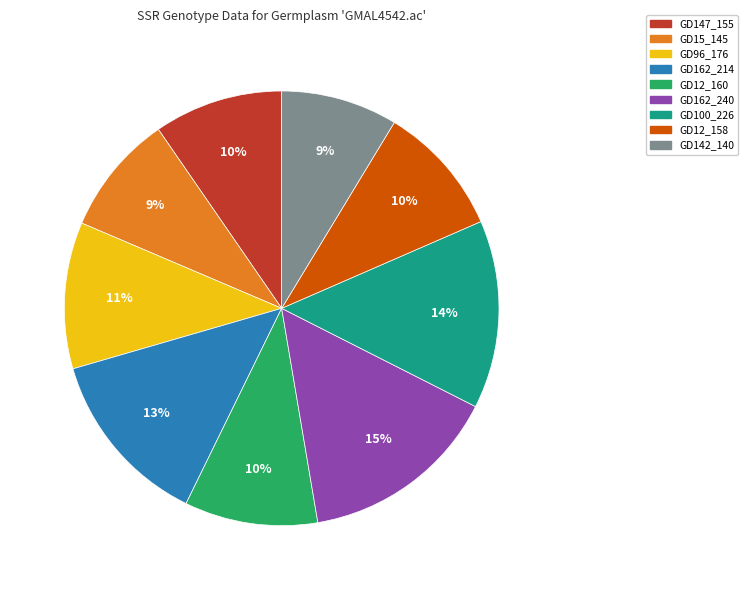

Is it true that GD12_160 is 10% of the pie?

True